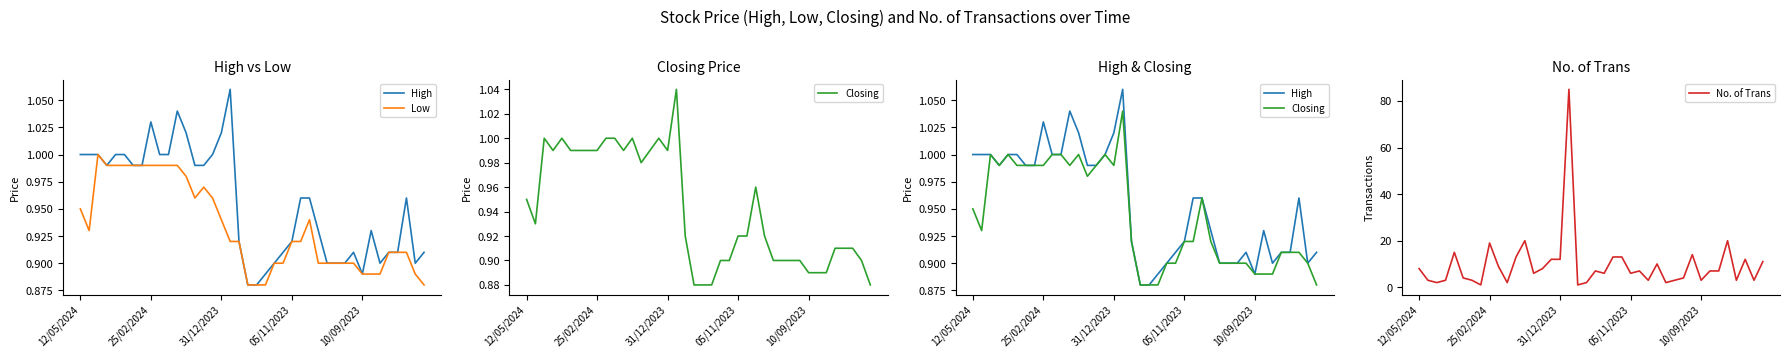

Is this an area chart (filled region under the line)?

No